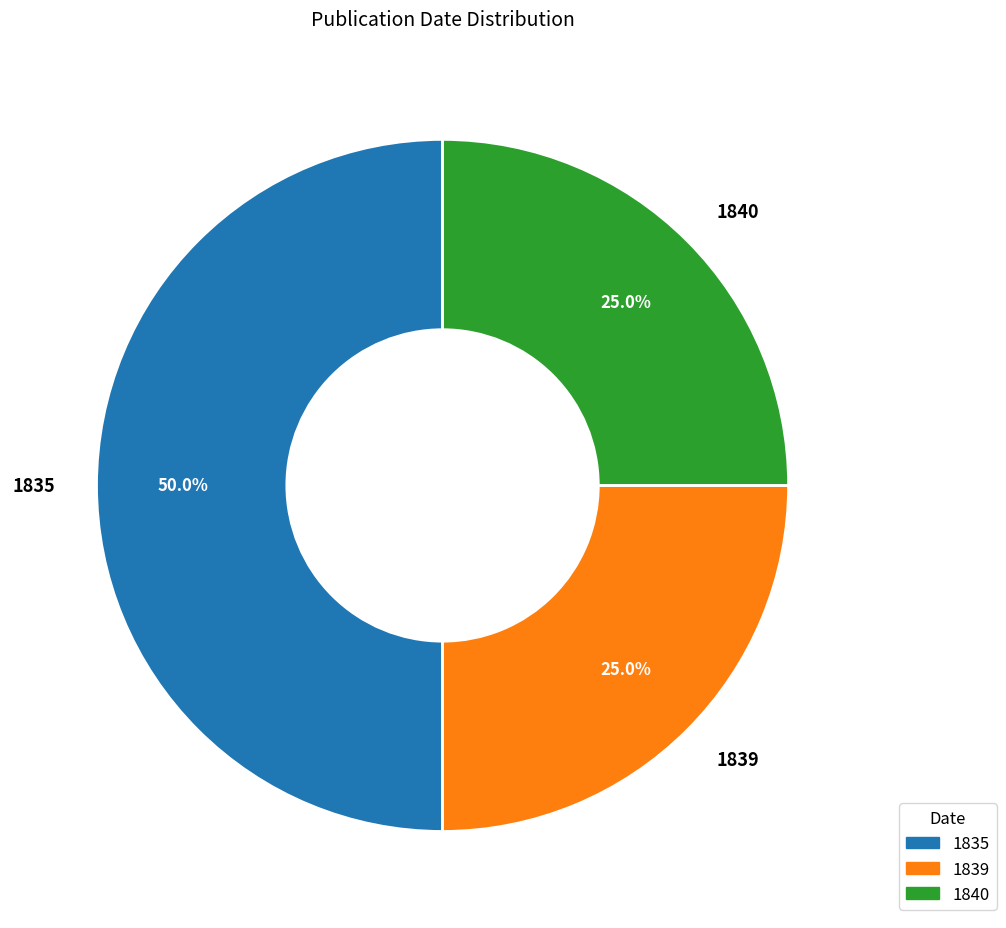

What is the total percentage of 1835 and 1839?

75.0%